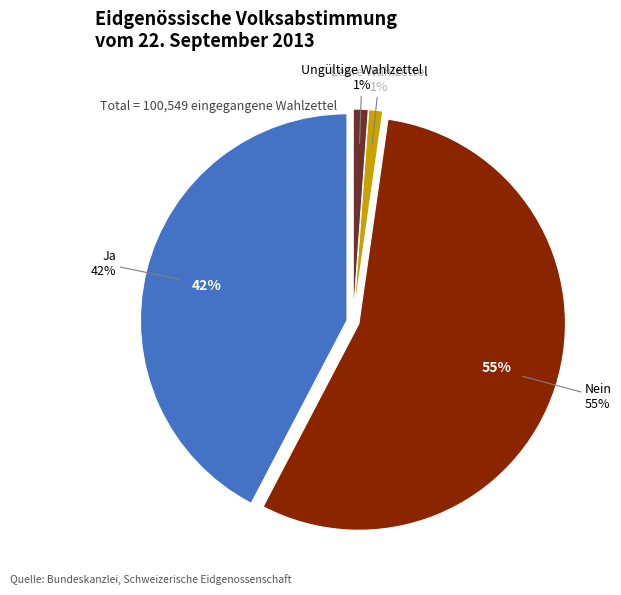

To the nearest percent, what is the average slice percentage?

25%